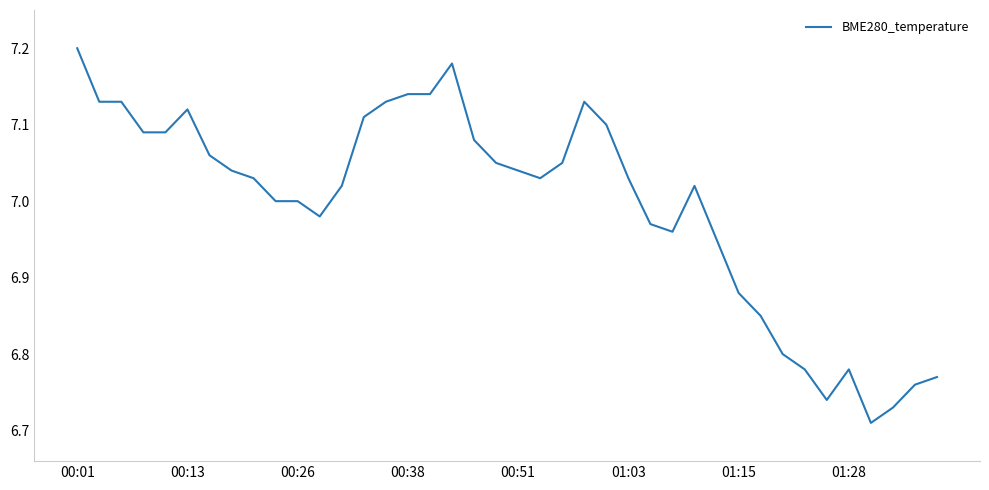

Reading left to right, transcribe all the data shown in this chart.

7.2	7.1	7.1	7.1	7.1	7.1	7.1	7.0	7.0	7.0	7.0	7.0	7.0	7.1	7.1	7.1	7.1	7.2	7.1	7.0	7.0	7.0	7.0	7.1	7.1	7.0	7.0	7.0	7.0	7.0	6.9	6.8	6.8	6.8	6.7	6.8	6.7	6.7	6.8	6.8